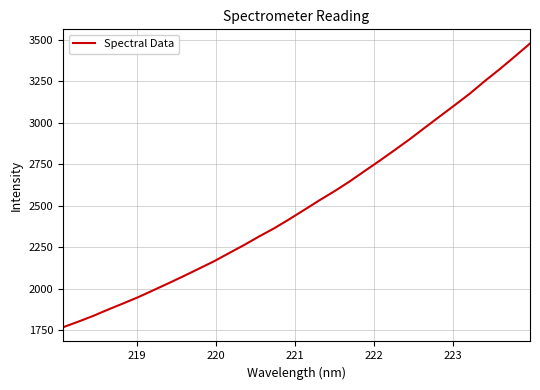

What is the greatest value displayed?

3478.4